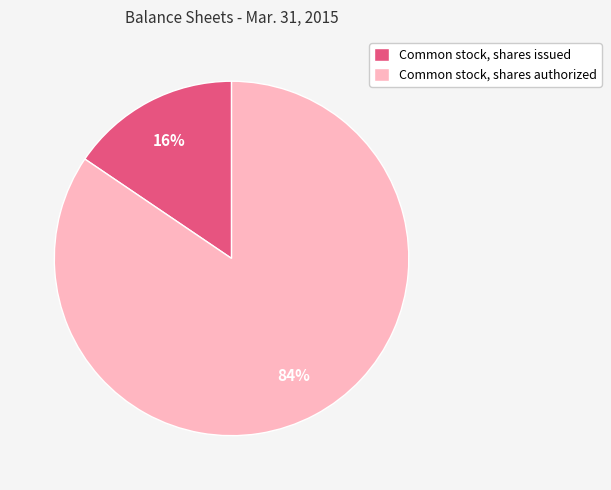

Is it true that Common stock, shares issued is 16% of the pie?

True